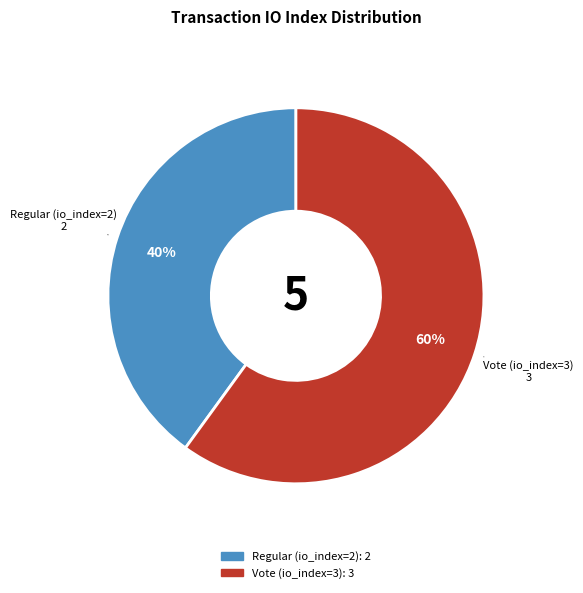

What is the ratio of the value at Regular (io_index=2) to the value at Vote (io_index=3)?

0.7